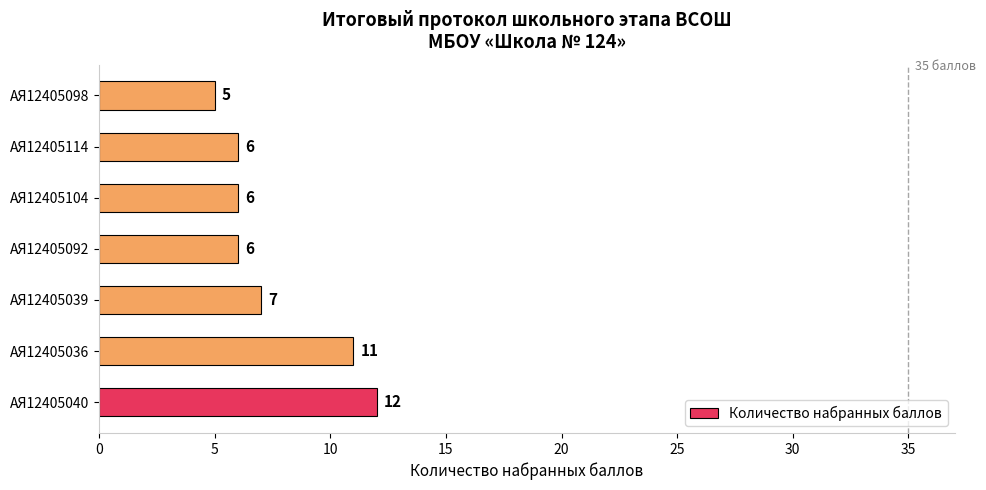

What is the ratio of the value at АЯ12405039 to the value at АЯ12405092?

1.2